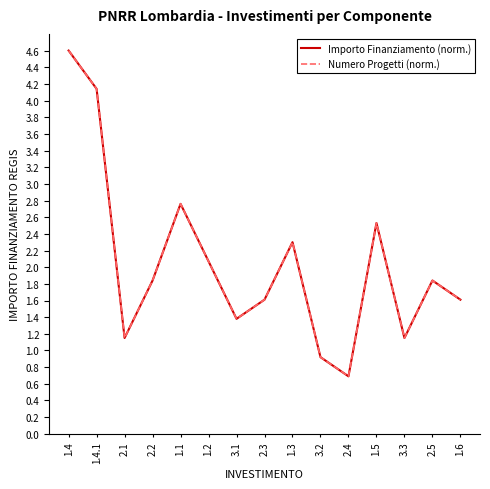

True or false: Importo Finanziamento (norm.) and Numero Progetti (norm.) intersect in this chart.

False